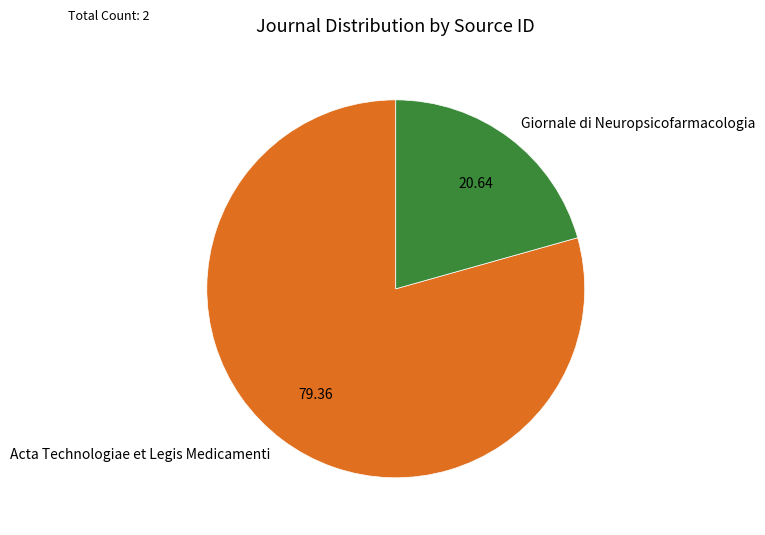

Between Acta Technologiae et Legis Medicamenti and Giornale di Neuropsicofarmacologia, which is larger?

Acta Technologiae et Legis Medicamenti